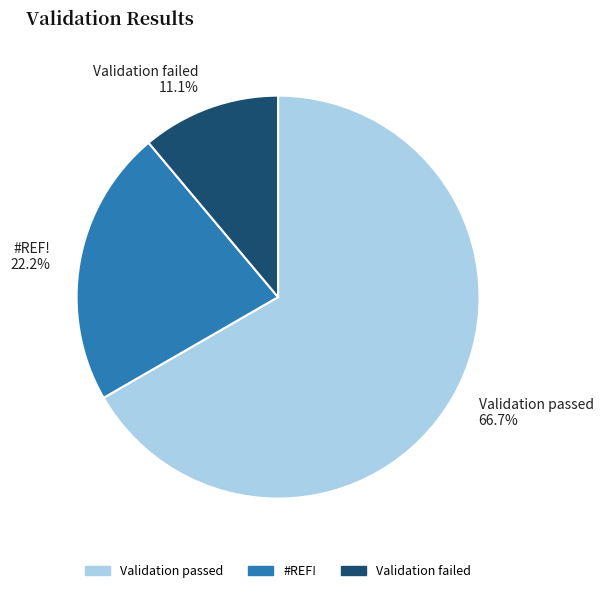

Is it true that #REF! is 31% of the pie?

False